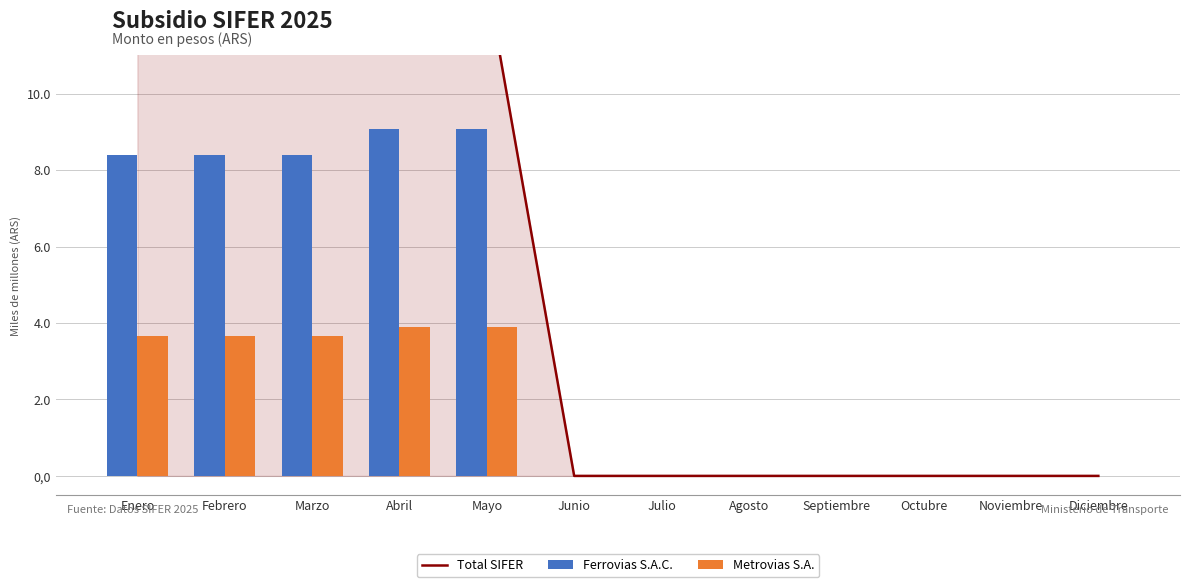

How many values in the Metrovias S.A. series exceed 0?

5